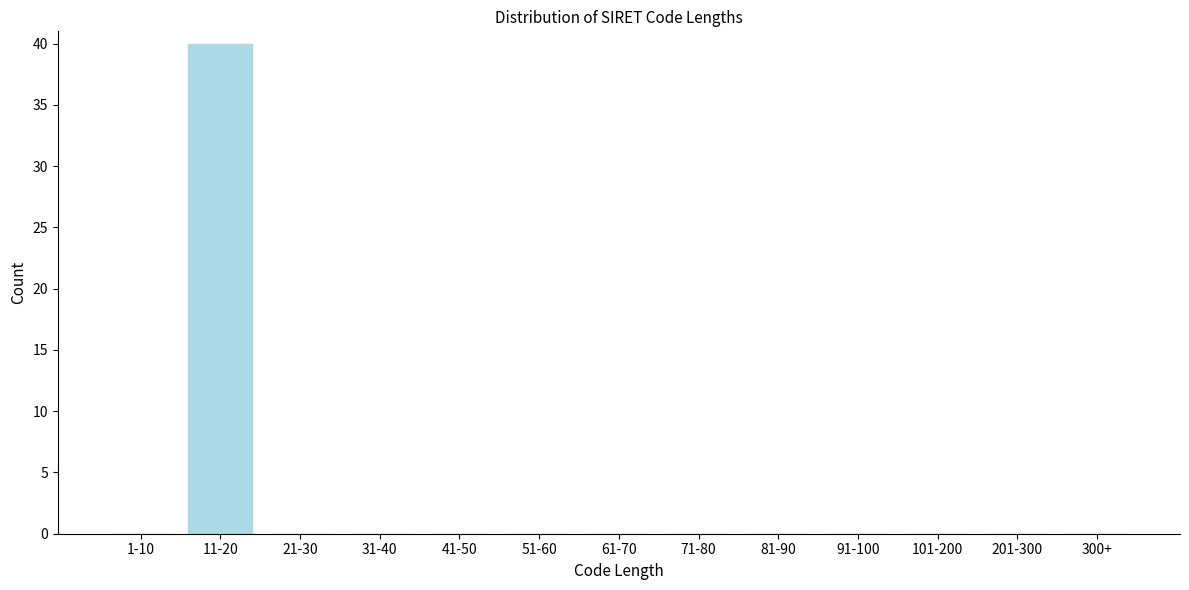

Reading right to left, what are all the values shown in this chart?

300+=0	201-300=0	101-200=0	91-100=0	81-90=0	71-80=0	61-70=0	51-60=0	41-50=0	31-40=0	21-30=0	11-20=40	1-10=0